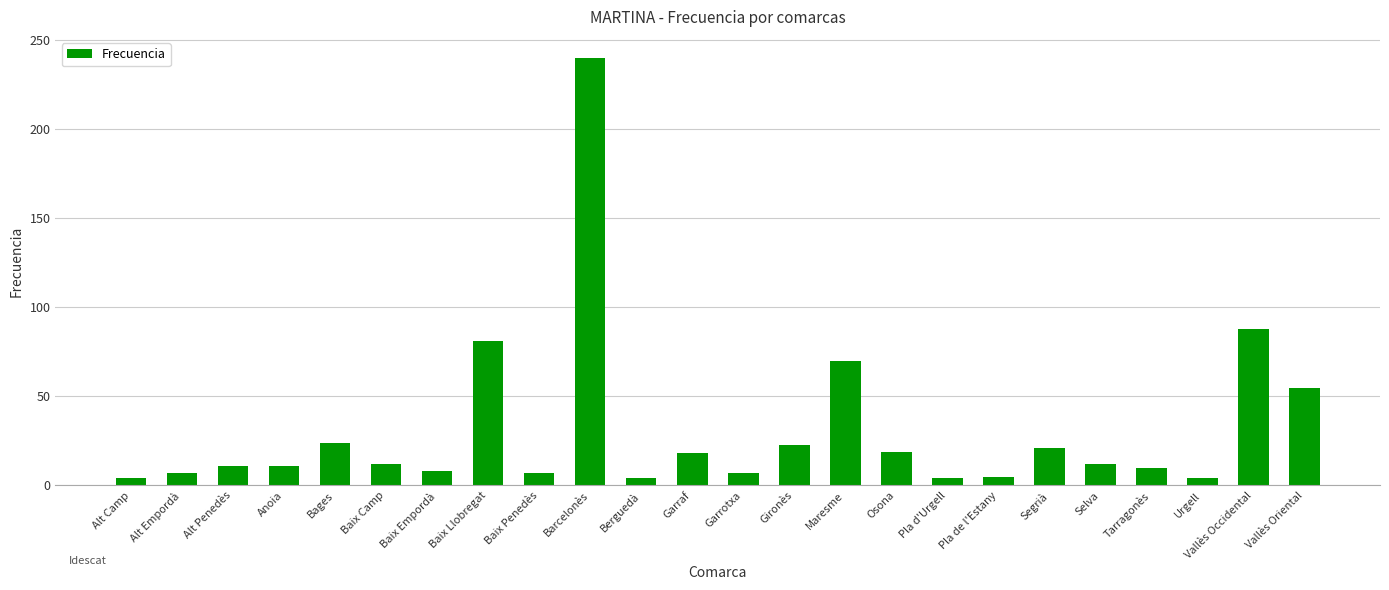

What value does the data have at Barcelonès, to the nearest 50?

250